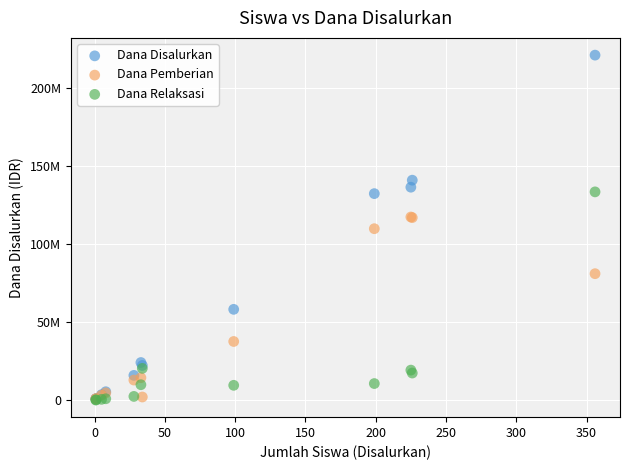

Which series reaches the maximum Y coordinate?

Dana Disalurkan